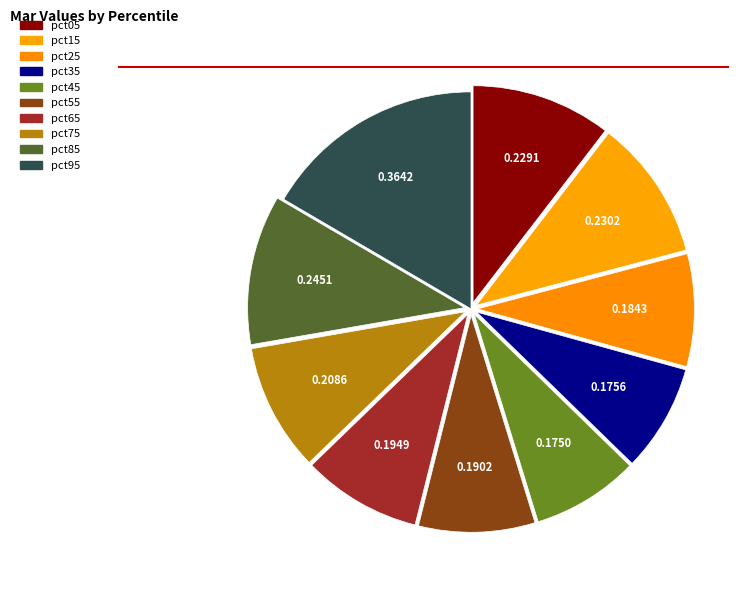

What is the change in value from pct15 to pct45?

-0.1